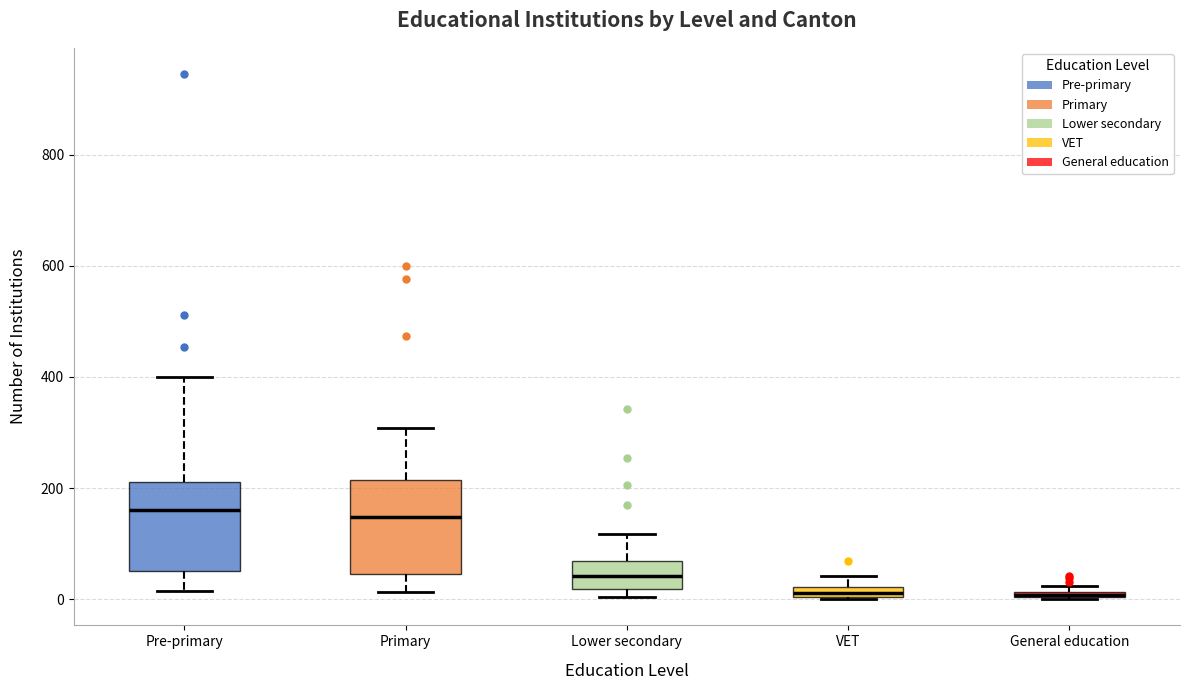

Where is the lower edge of the box for VET on the y-axis? The values are not printed on the chart, so give them approximately, as read against the axis.

0